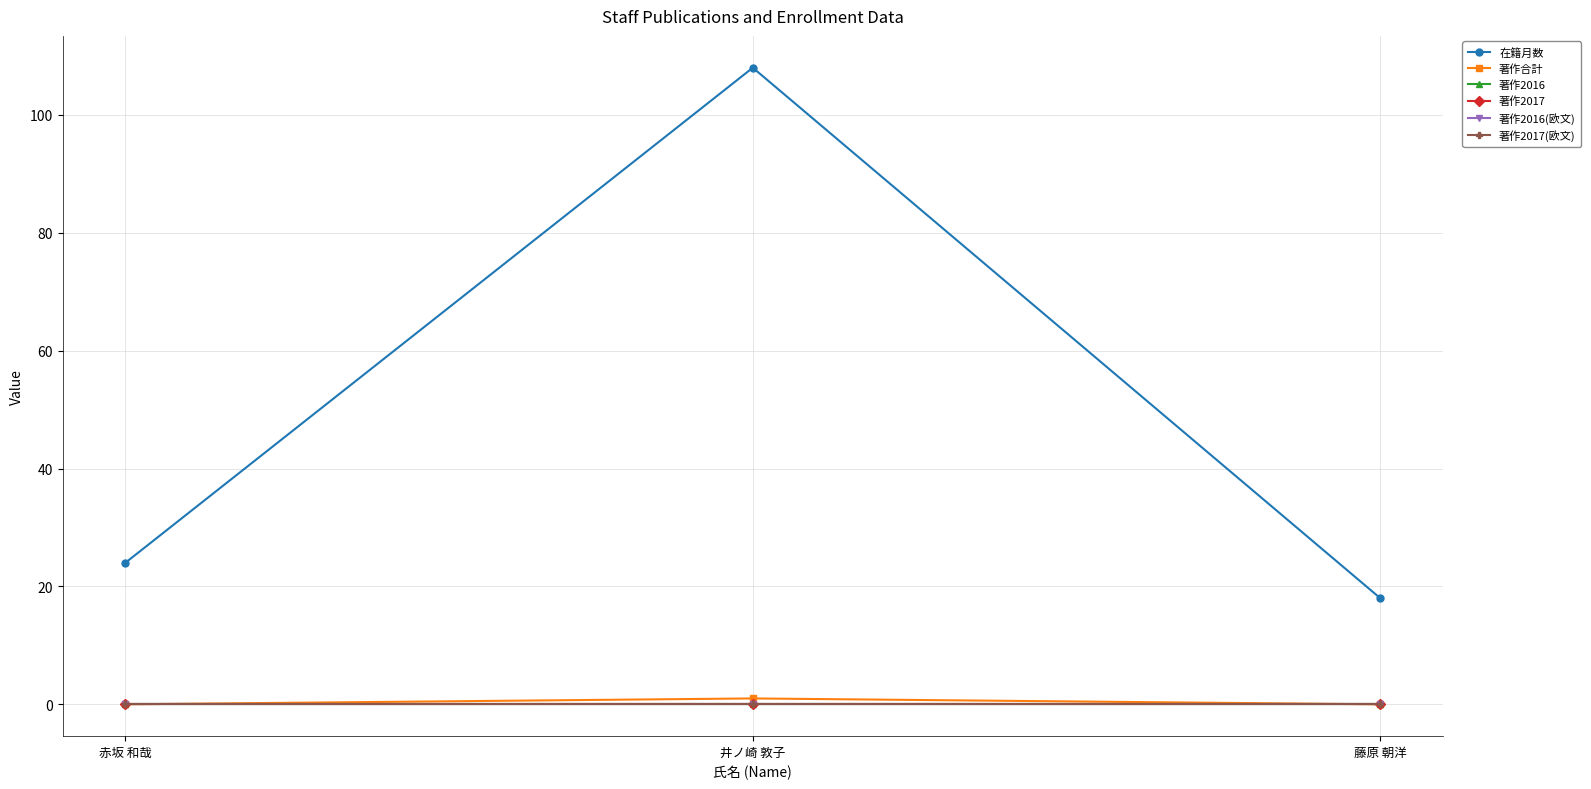

Does the chart have visible grid lines?

Yes